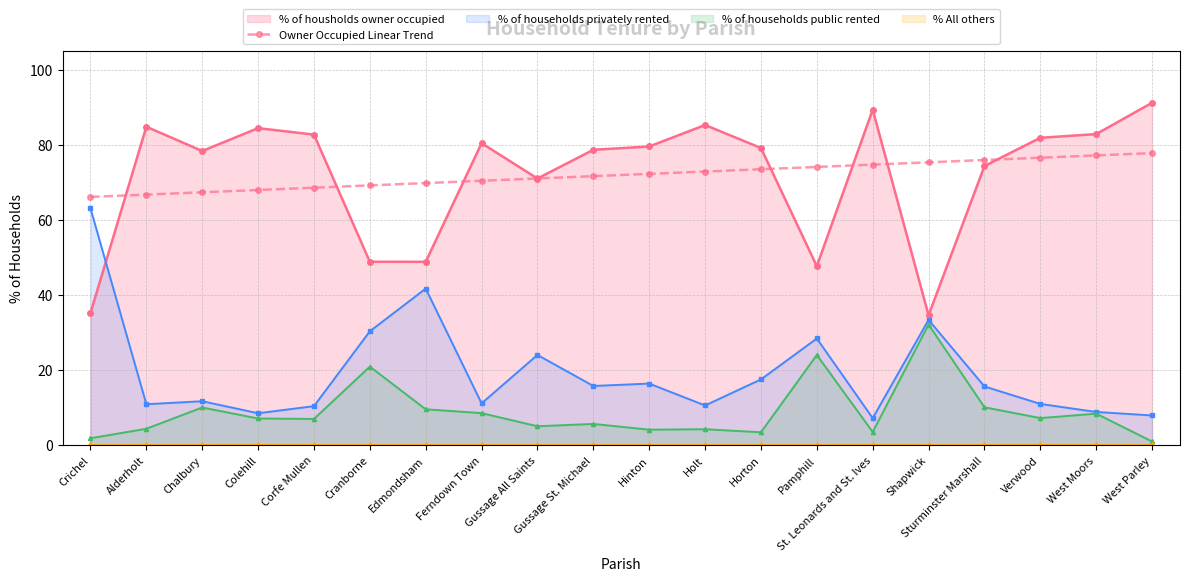

What is the greatest value displayed?

91.2